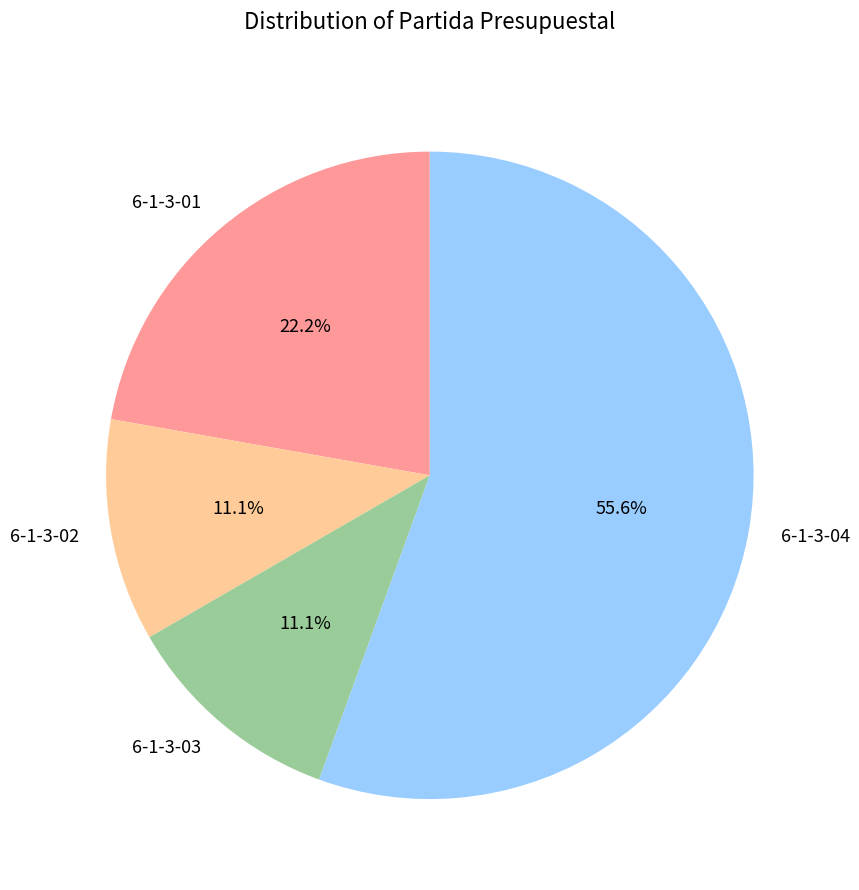

To the nearest percent, what portion does 6-1-3-01 represent?

22%